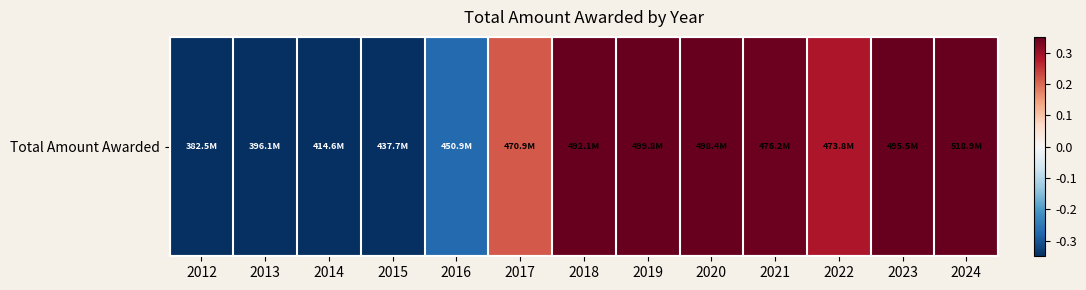

Is it true that the value at 2024 is 1.4?

True